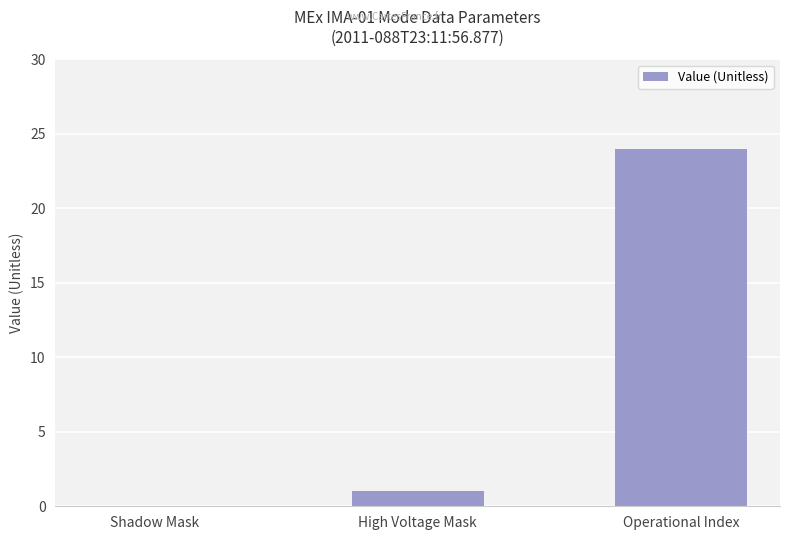

What is the change in value from Shadow Mask to High Voltage Mask?

+1